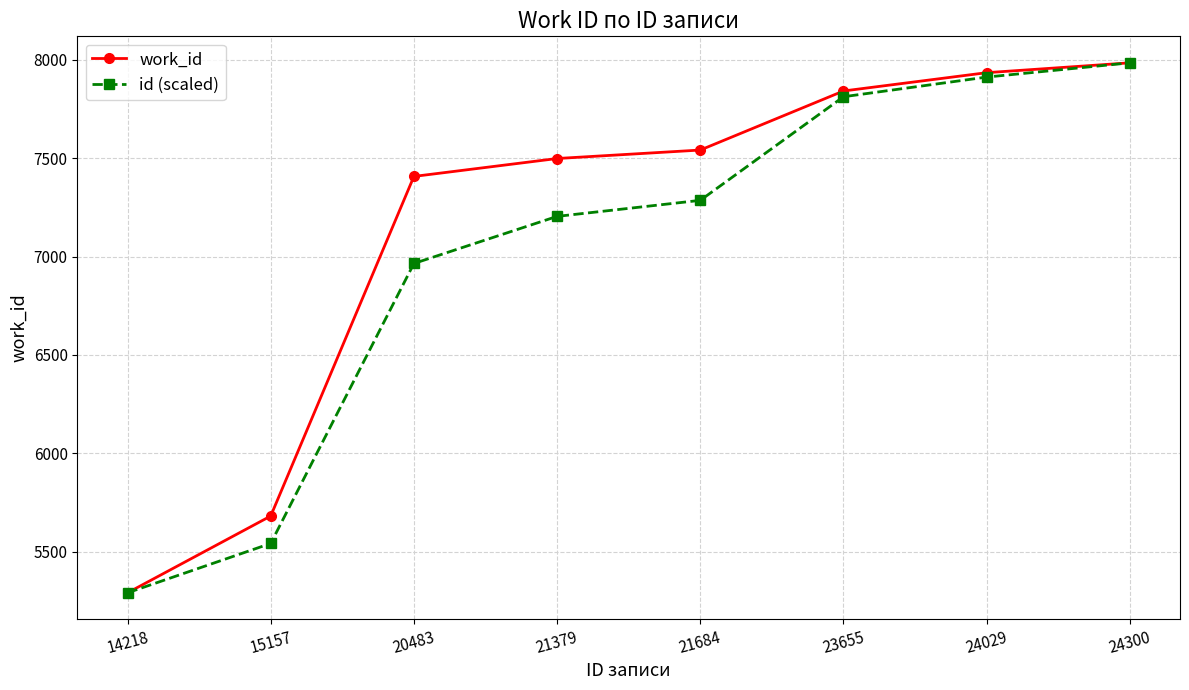

Rank the series at 15157 from highest to lowest value.

work_id, id (scaled)